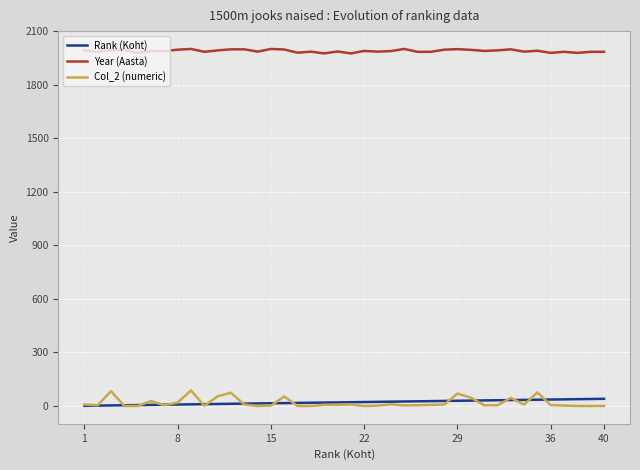

True or false: Year (Aasta) and Col_2 (numeric) cross at least once.

False